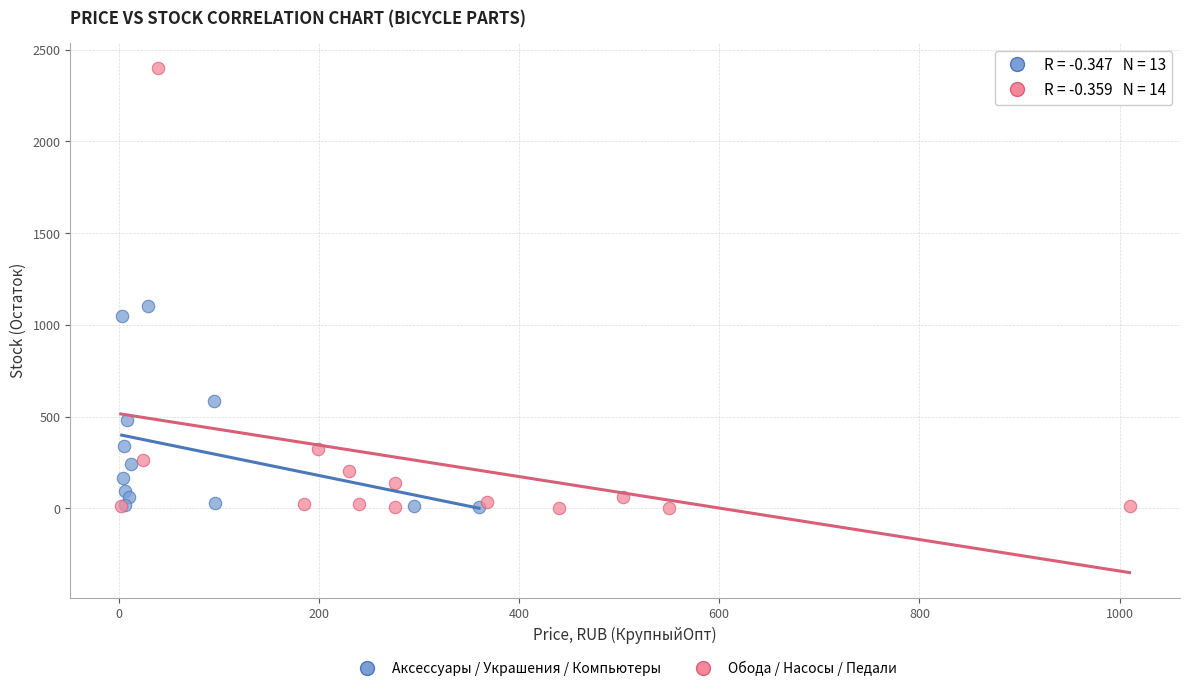

Which series reaches the maximum Y coordinate?

Обода / Насосы / Педали